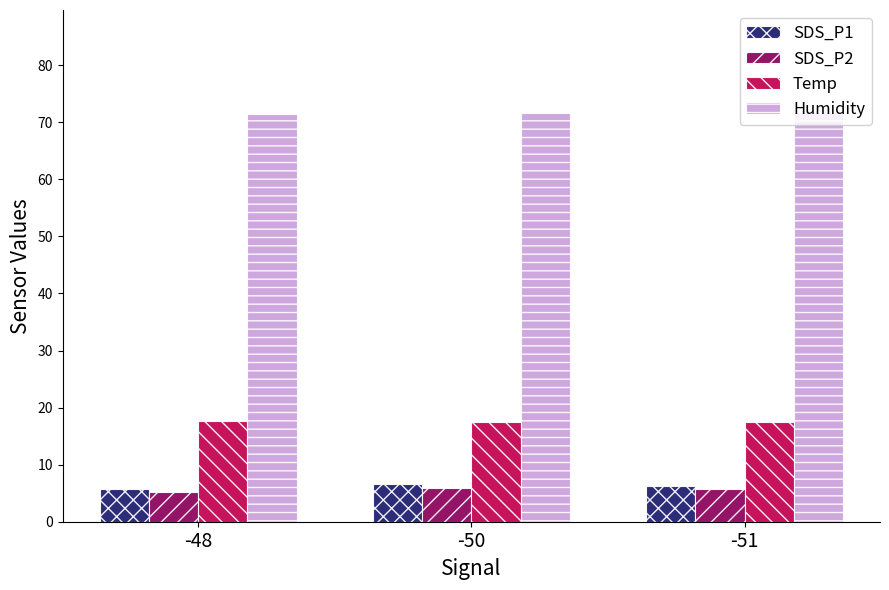

What is the minimum value shown in the chart?

5.2